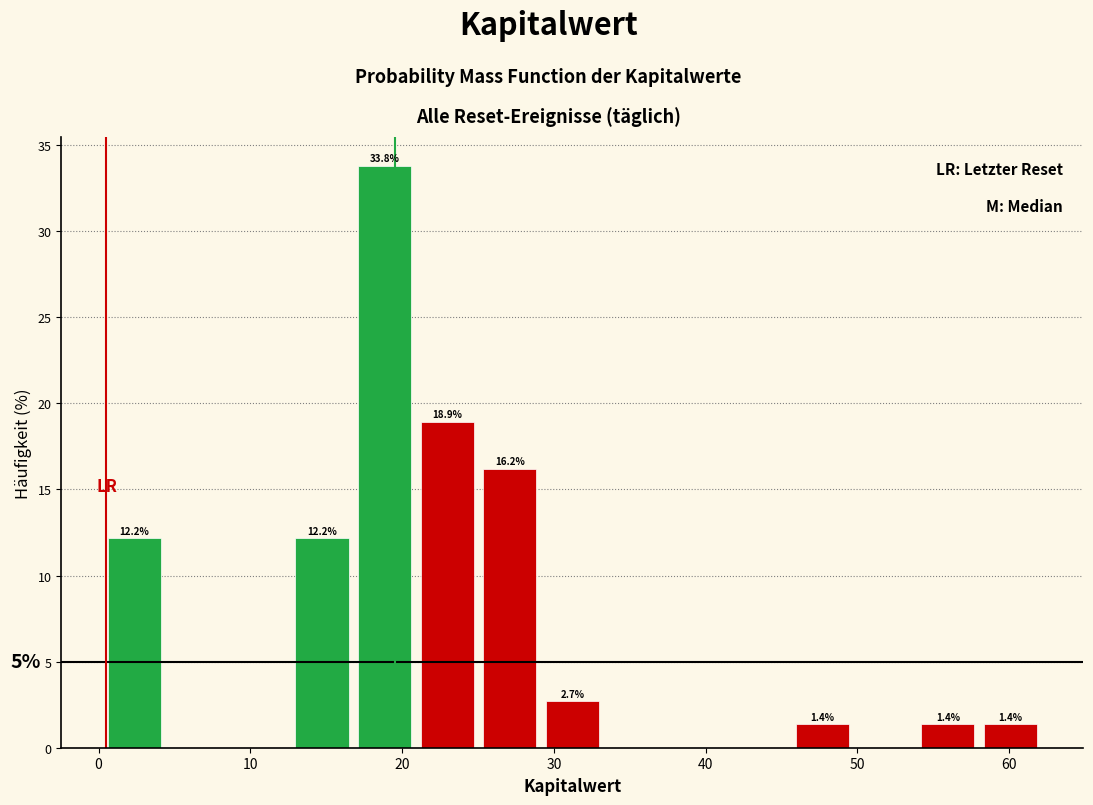

Over which range of the x-axis is the bar tallest?

17 to 21